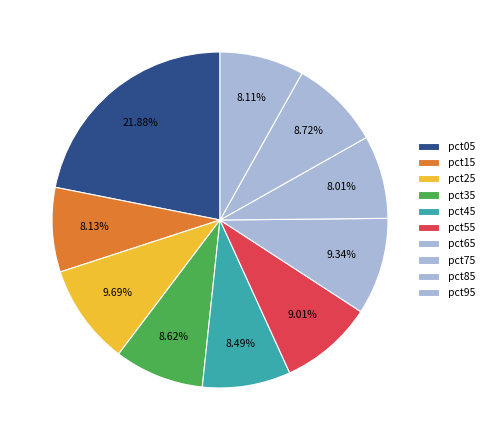

Does any single category account for the majority?

No